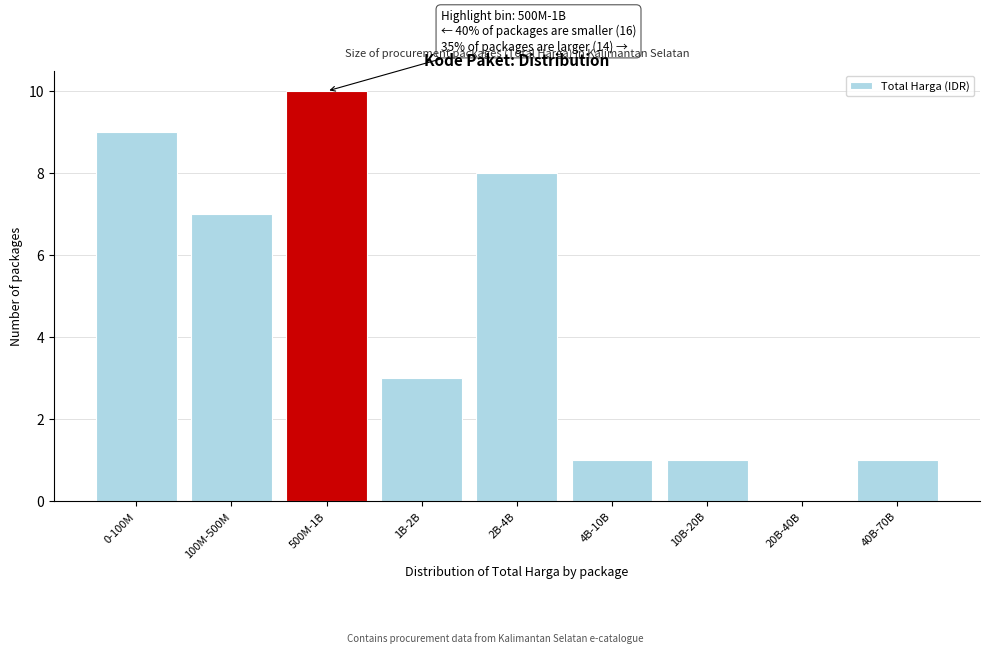

Reading left to right, transcribe all the data shown in this chart.

0-100M=9	100M-500M=7	500M-1B=10	1B-2B=3	2B-4B=8	4B-10B=1	10B-20B=1	20B-40B=0	40B-70B=1